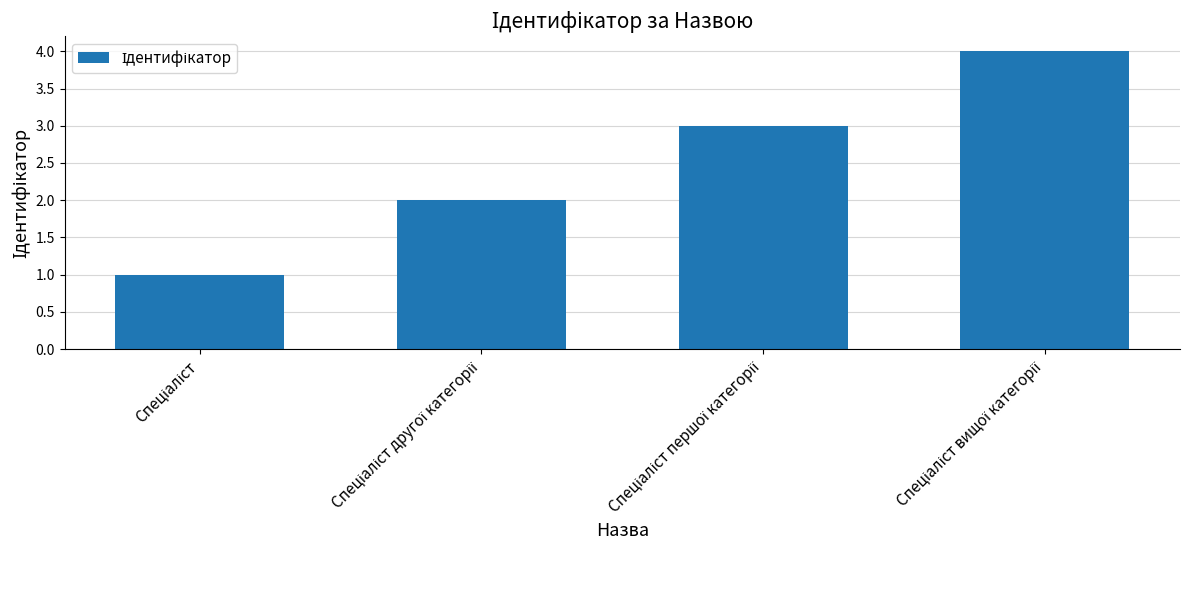

What is the greatest value displayed?

4